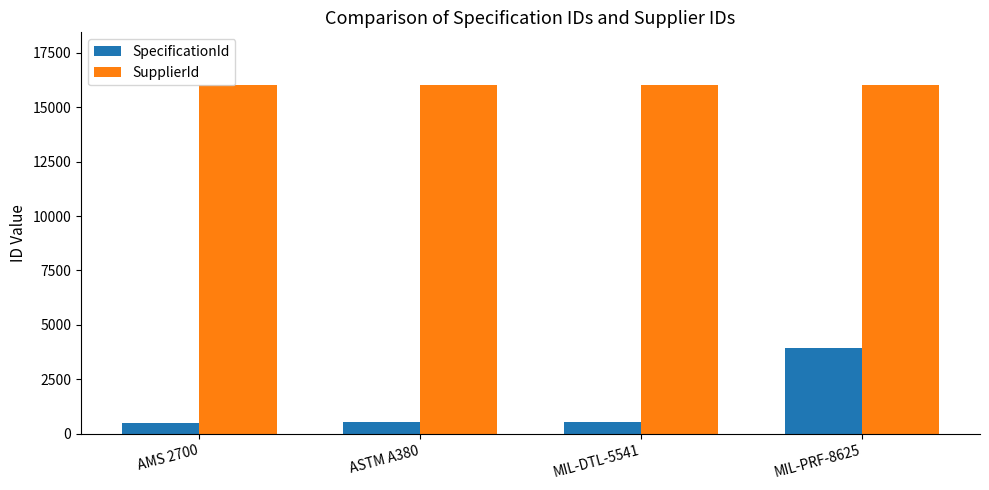

What is the difference between the SpecificationId values at ASTM A380 and AMS 2700?

67